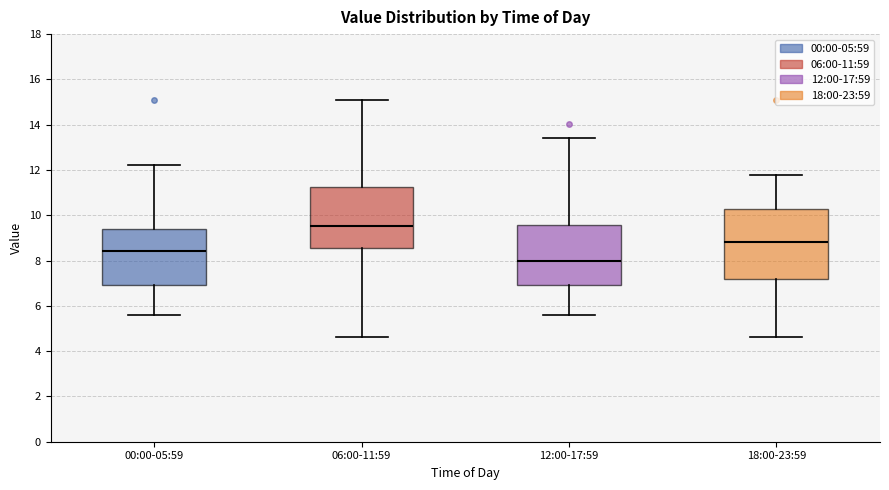

Which box has the lowest median line?

12:00-17:59